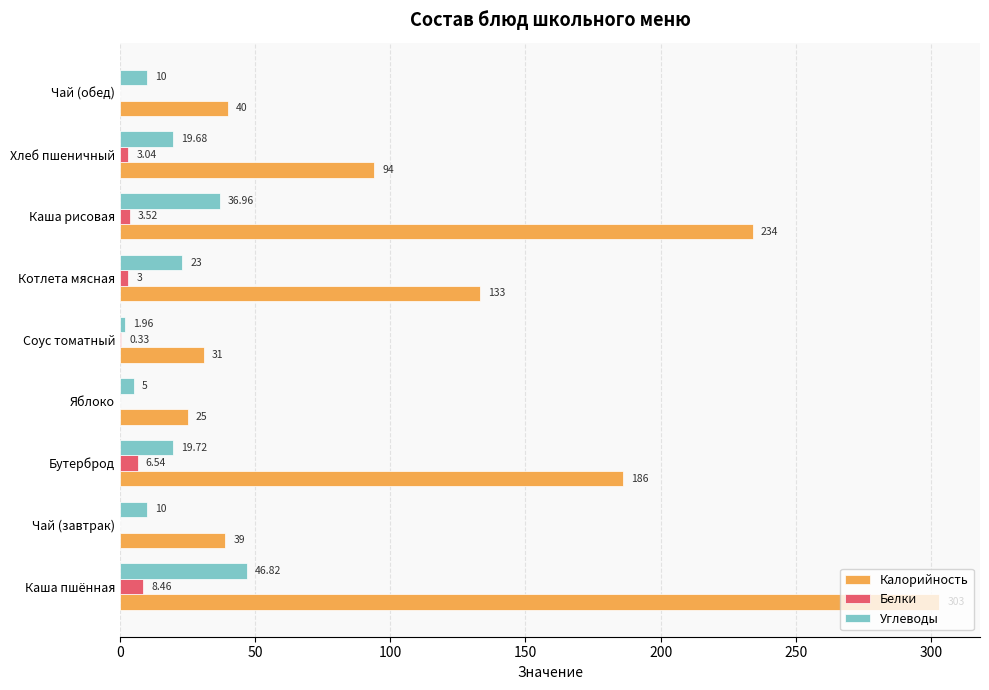

Which category has the highest value across all series?

Каша пшённая